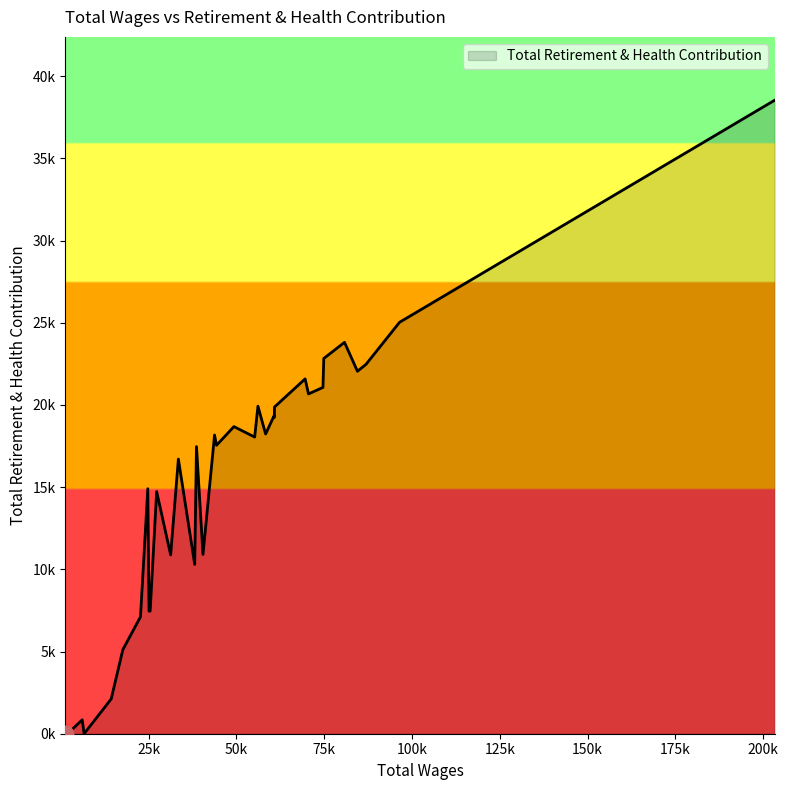

Rank the categories by value from lowest to highest.

30, 32, 34, 35, 36, 37, 38, 39, 33, 31, 29, 28, 27, 24, 25, 20, 22, 18, 23, 26, 21, 19, 16, 14, 17, 12, 15, 10, 11, 9, 13, 7, 6, 8, 3, 2, 5, 4, 1, 0